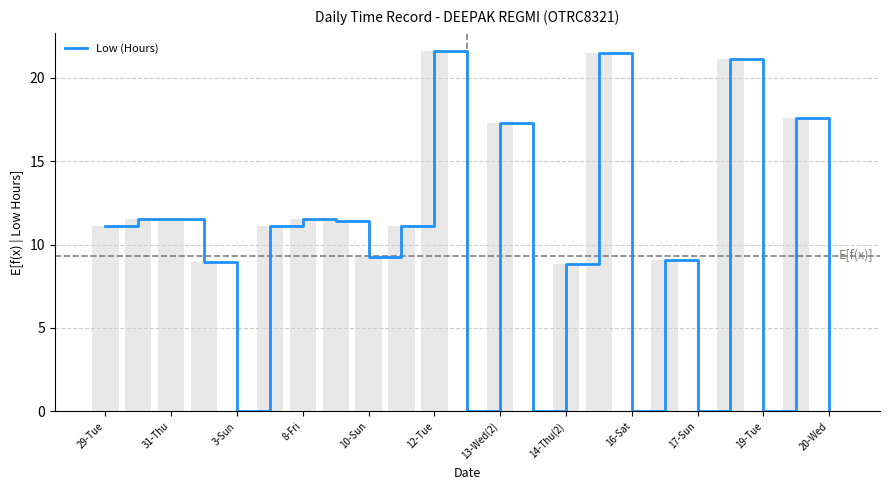

How many values are below 11?

11